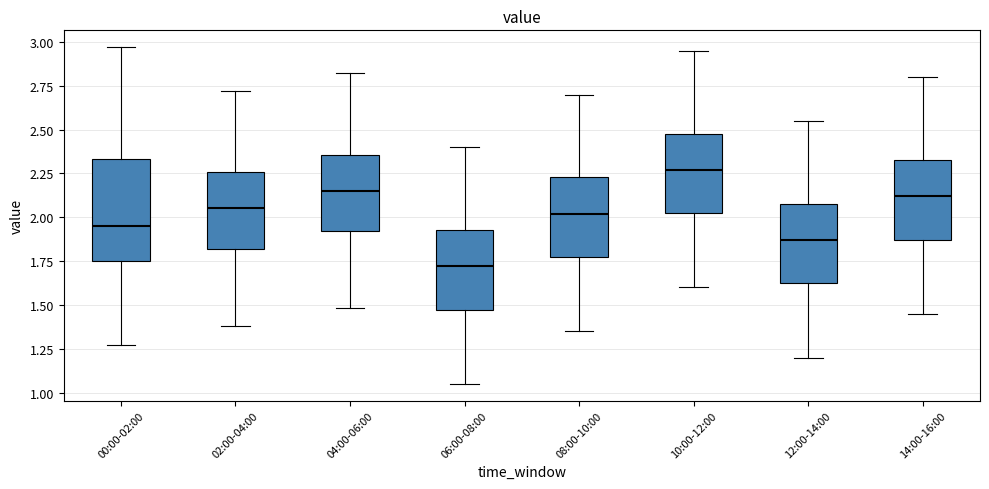

Reading left to right, read every box against the y-axis: the position of its median line, the range the box covers, and the ends of its whiskers. The values are not printed on the chart, so give them approximately, as read against the axis.

00:00-02:00: median 1.95, box 1.75 to 2.35, whiskers 1.25 to 2.95
02:00-04:00: median 2.05, box 1.80 to 2.25, whiskers 1.40 to 2.70
04:00-06:00: median 2.15, box 1.90 to 2.35, whiskers 1.50 to 2.80
06:00-08:00: median 1.70, box 1.45 to 1.95, whiskers 1.05 to 2.40
08:00-10:00: median 2.00, box 1.75 to 2.25, whiskers 1.35 to 2.70
10:00-12:00: median 2.25, box 2.00 to 2.50, whiskers 1.60 to 2.95
12:00-14:00: median 1.85, box 1.60 to 2.10, whiskers 1.20 to 2.55
14:00-16:00: median 2.10, box 1.85 to 2.35, whiskers 1.45 to 2.80